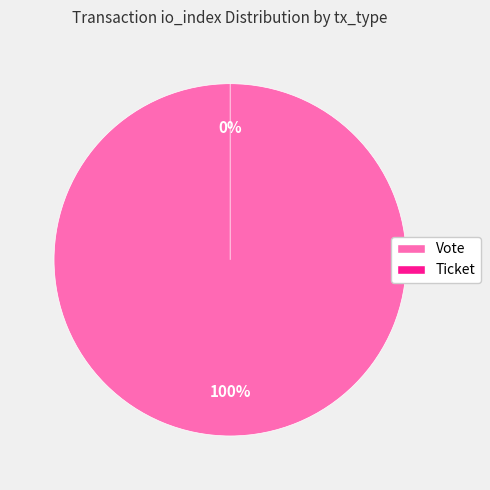

How many slices are in this pie chart?

2